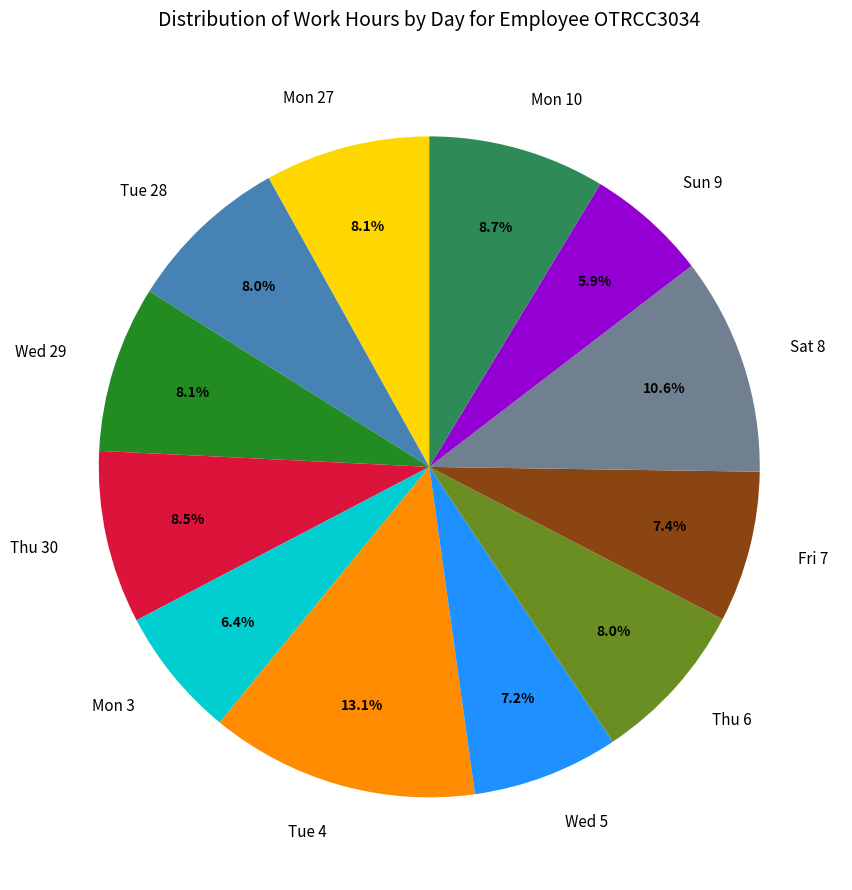

What is the largest slice in the pie chart?

Tue 4